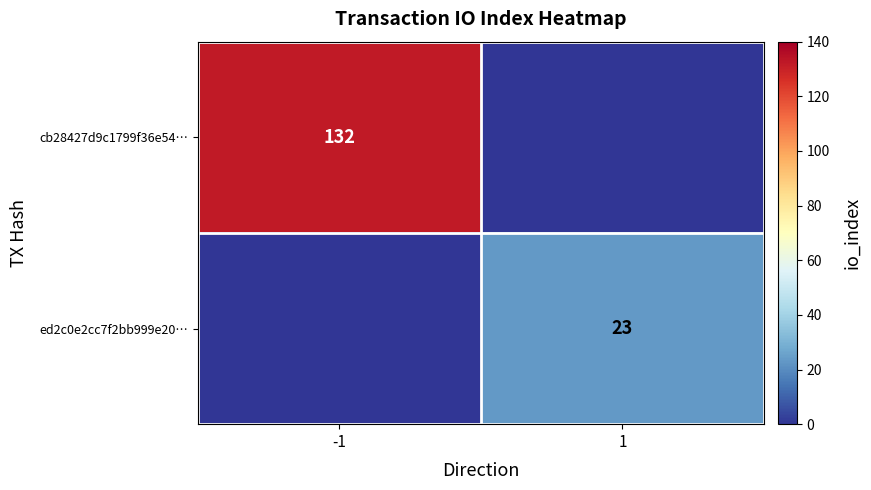

Is the value of cb28427d9c1799f36e54… at -1 greater than the value of ed2c0e2cc7f2bb999e20… at 1?

Yes